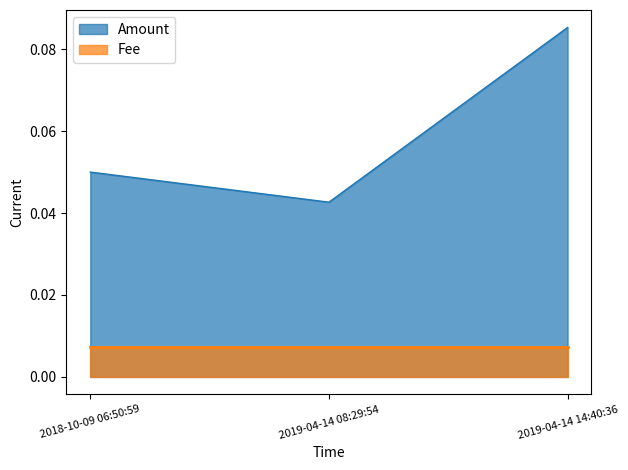

Reading left to right, what are all the values shown in this chart?

0.1	0.0	0.1